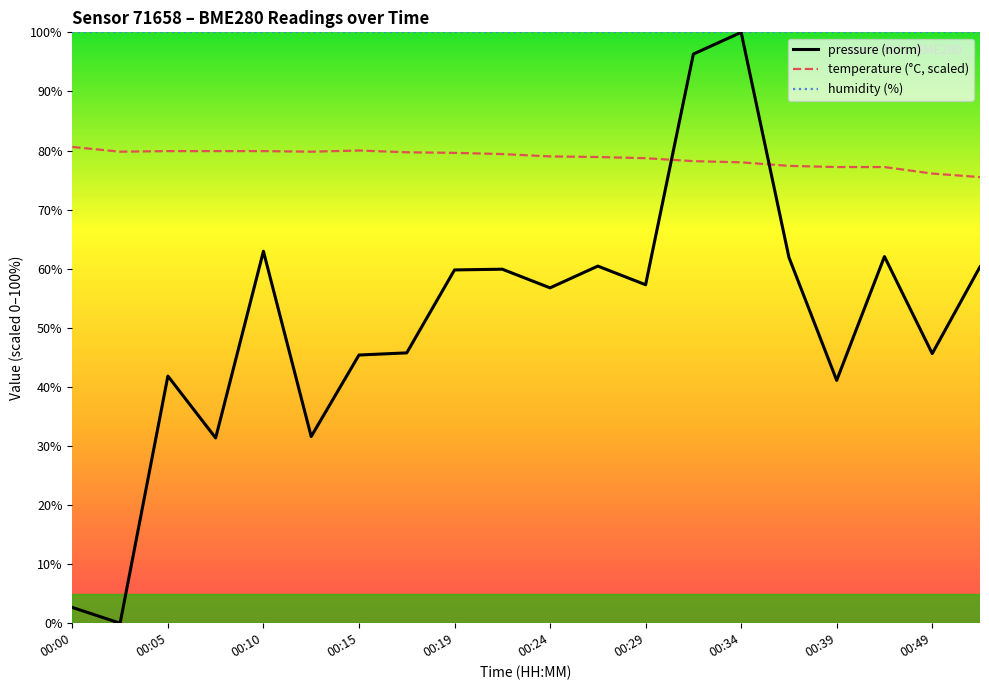

How many distinct data groups are displayed?

3